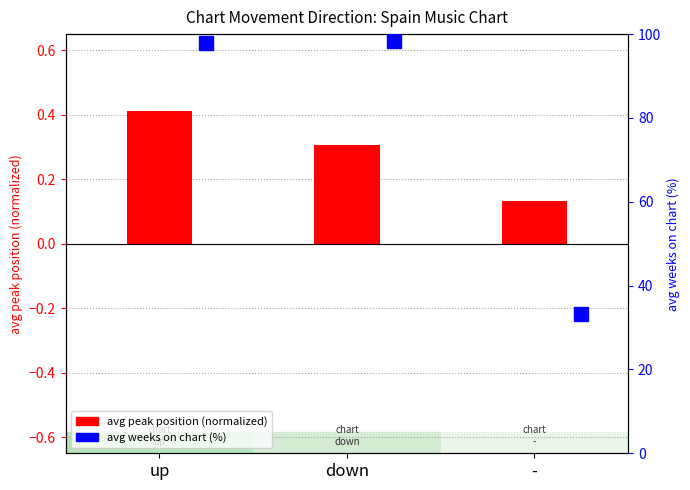

How many values are between 0 and 1?

3